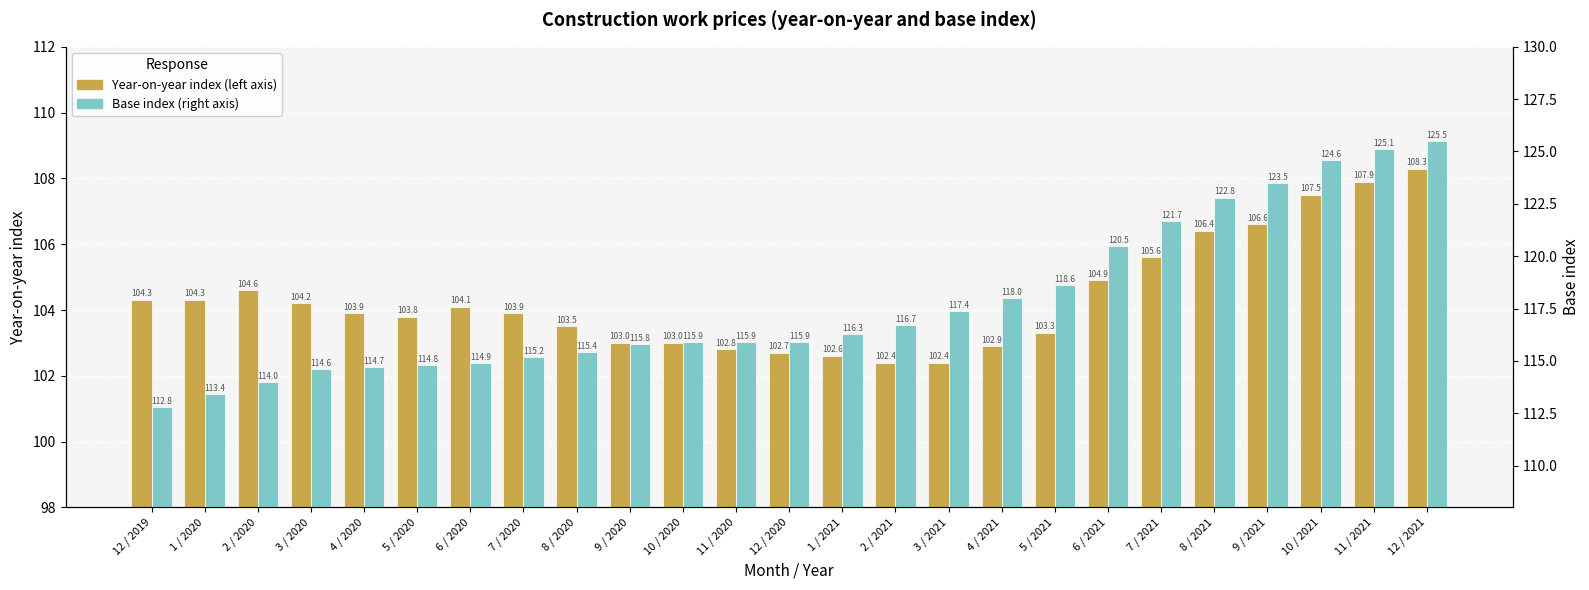

Rank the series by their average value, from lowest to highest.

Year-on-year index, Base index